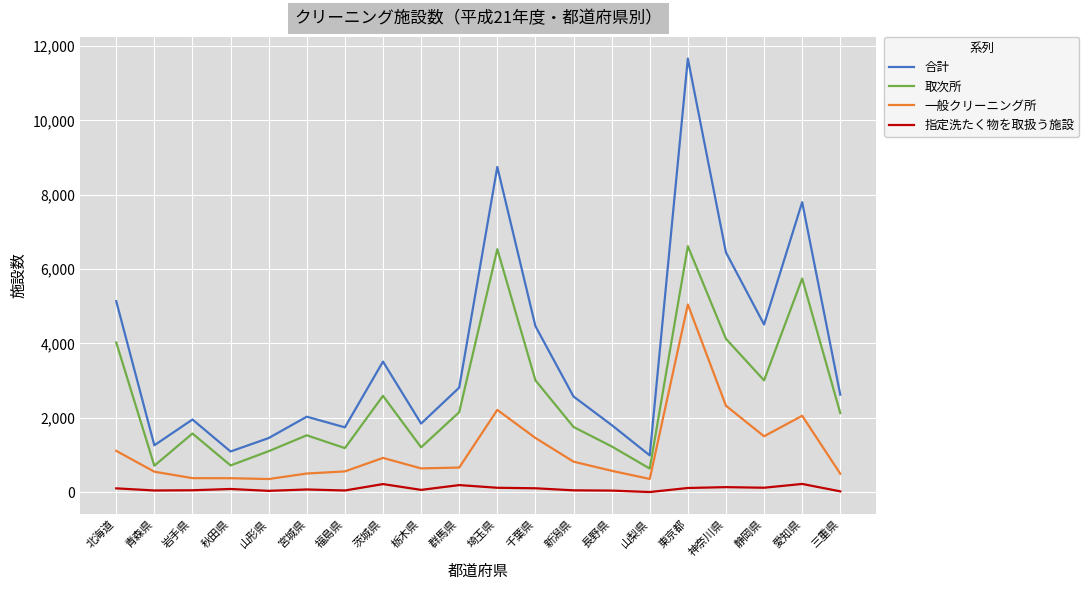

How many lines are shown in the chart?

4